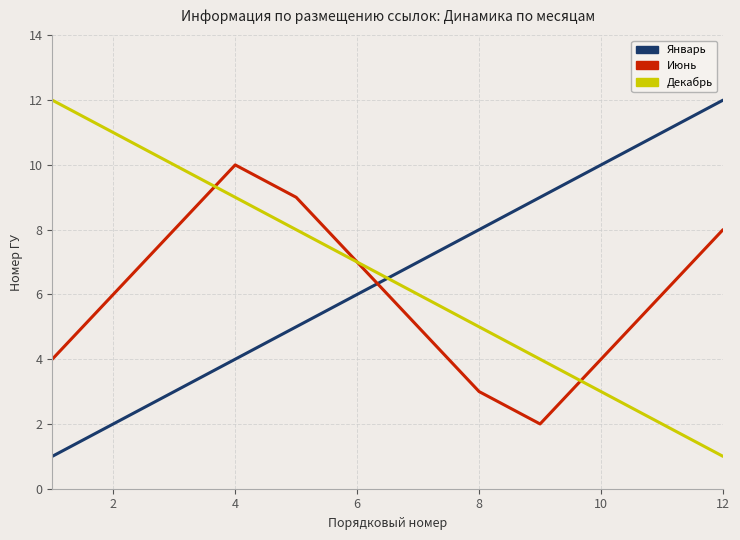

How many times do Декабрь and Январь cross each other?

1